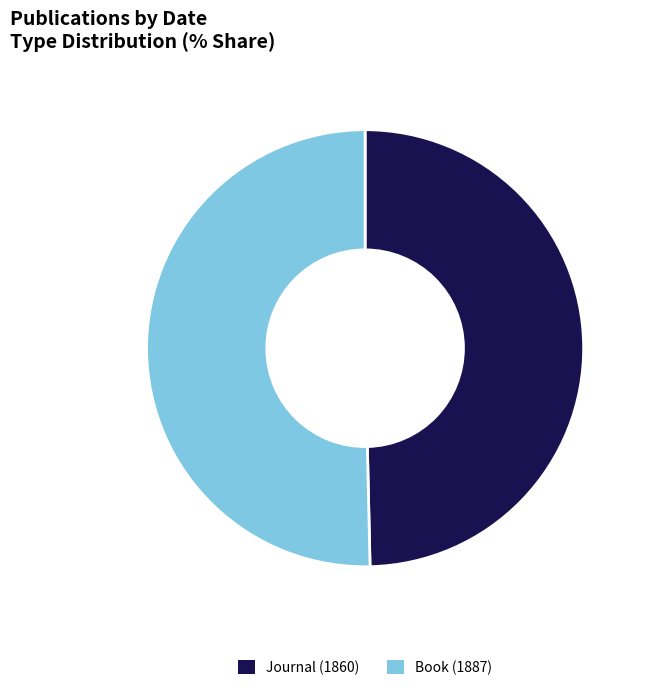

What is the smallest slice in the pie chart?

Journal (1860)